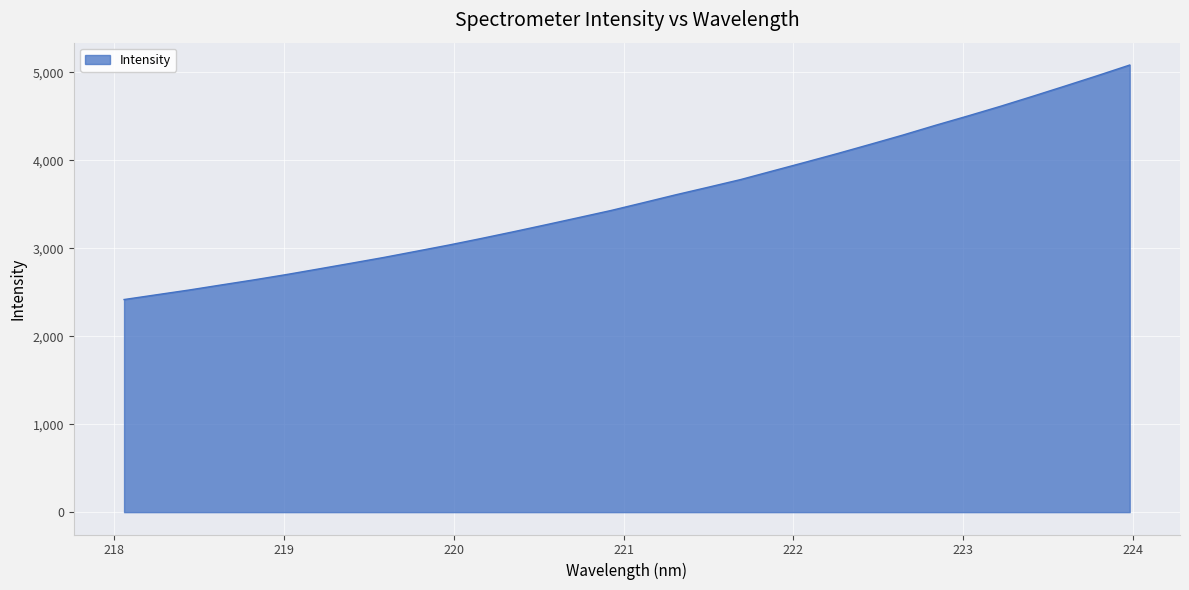

What is the greatest value displayed?

5081.2